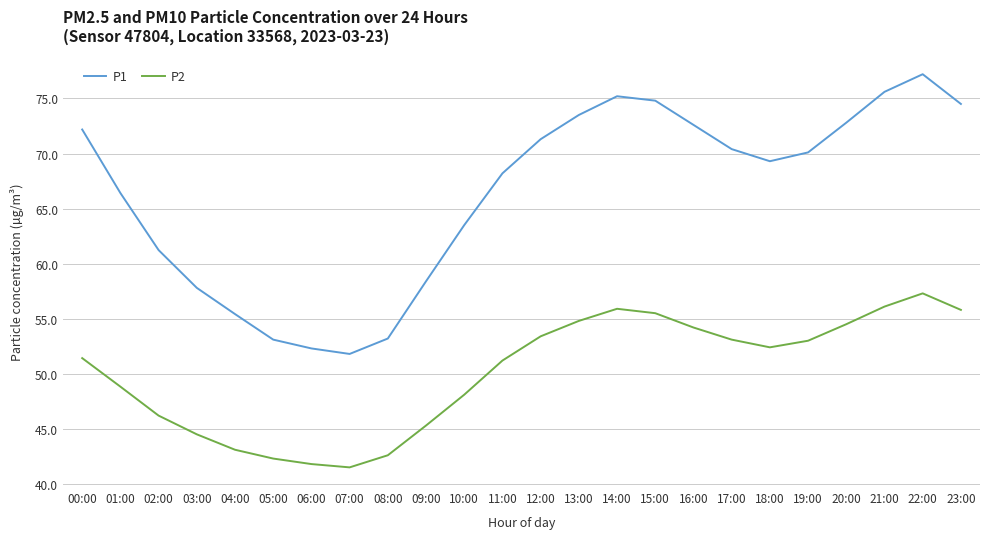

What is the difference between the maximum and minimum values in the P1 series?

25.4